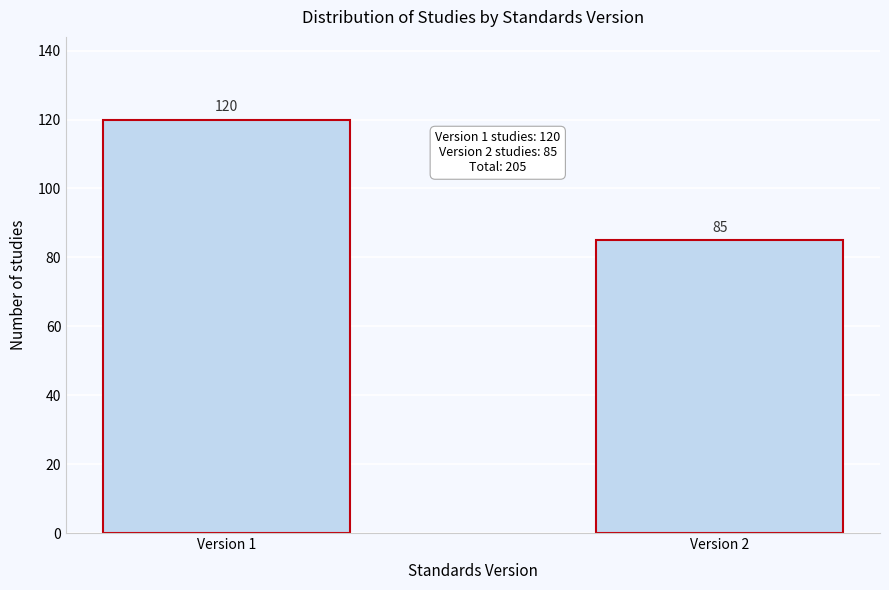

Reading left to right, list all the values displayed in this chart.

Version 1=120	Version 2=85